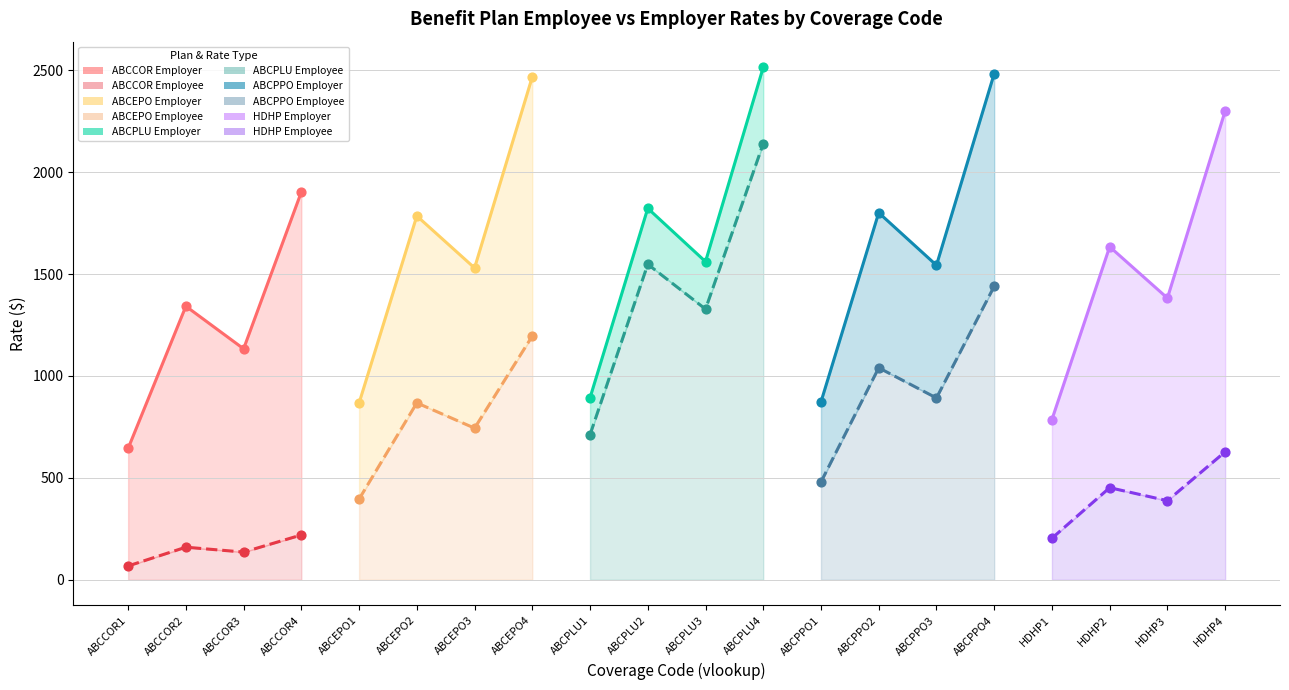

At how many categories does at least one series exceed 1934?

4